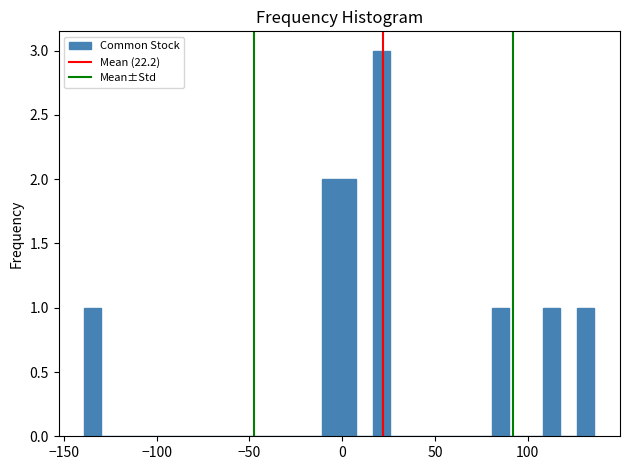

Read against the x-axis, roughly where is the centre of the tallest bar?

20